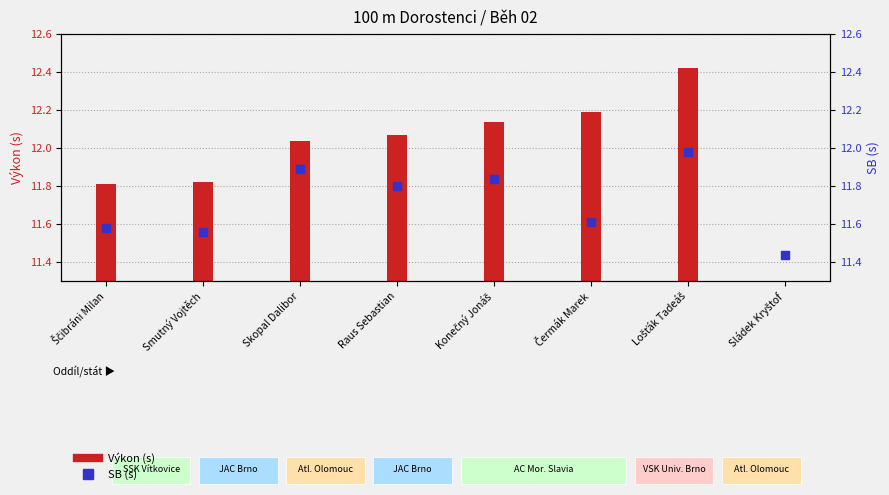

Is the value of SB (s) at Sládek Kryštof greater than the value of Výkon (s) at Raus Sebastian?

No